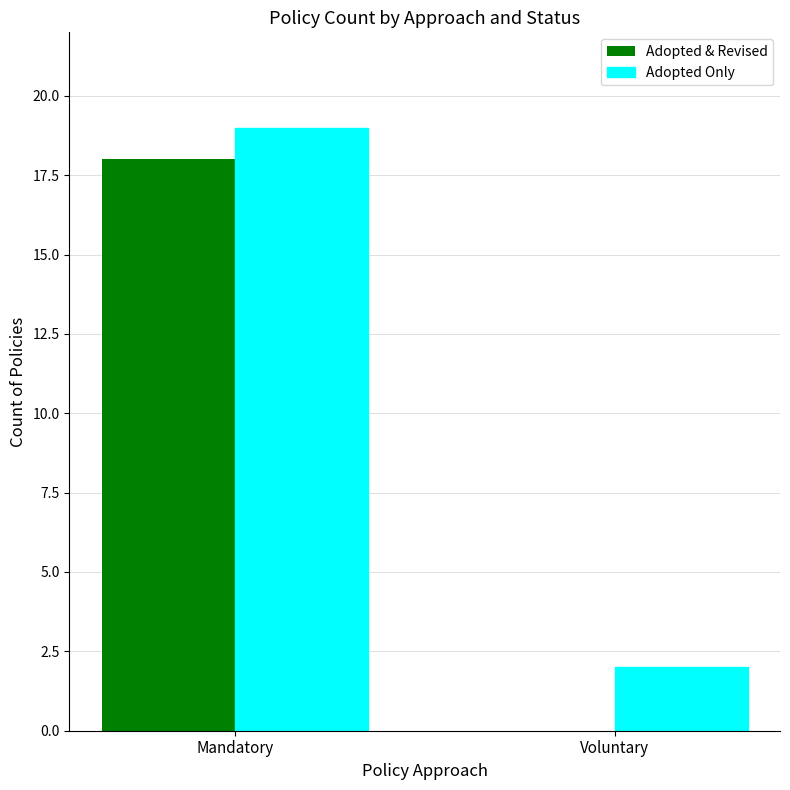

Which series changed the most between Mandatory and Voluntary?

Adopted & Revised